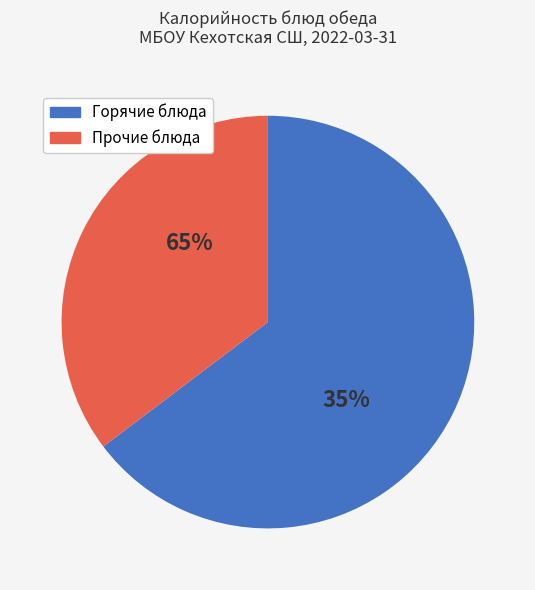

The Суп рыбный slice represents 20% of the pie. True or false?

False